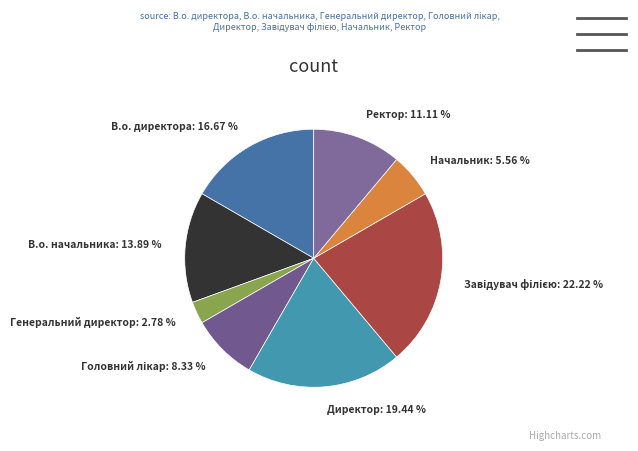

What is the total percentage of Ректор and Генеральний директор?

13.9%